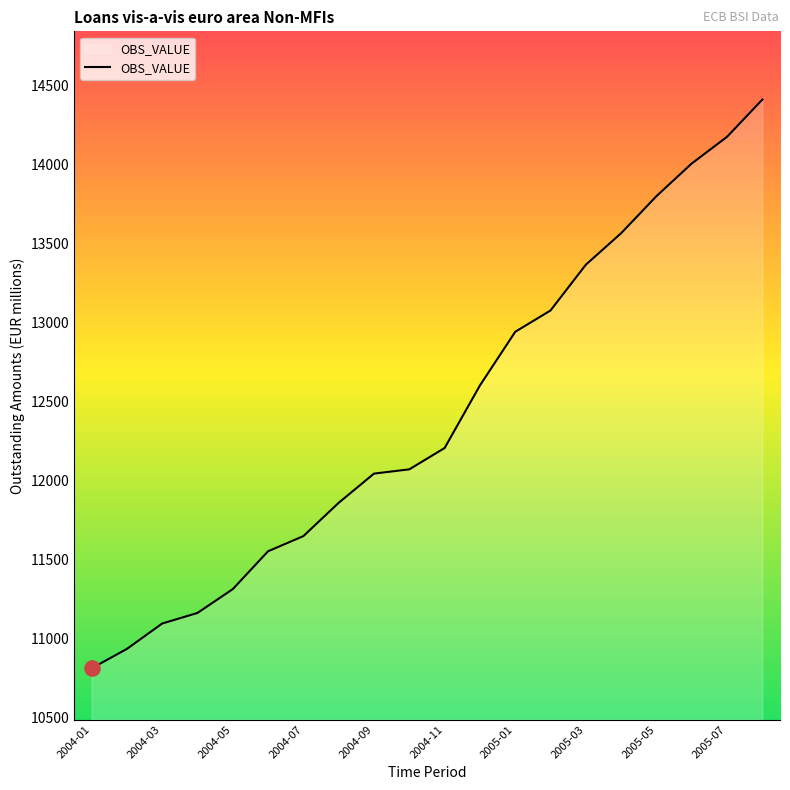

What is the difference between the maximum and minimum values?

3604.1